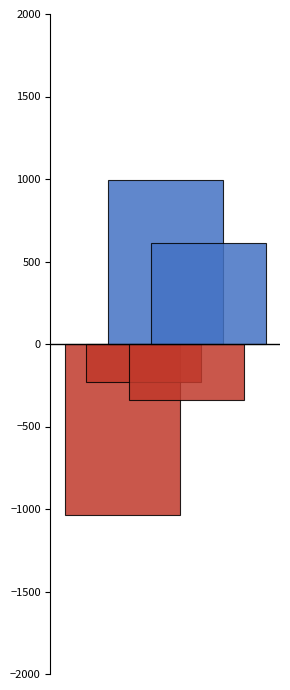

How many bars are there in total?

5